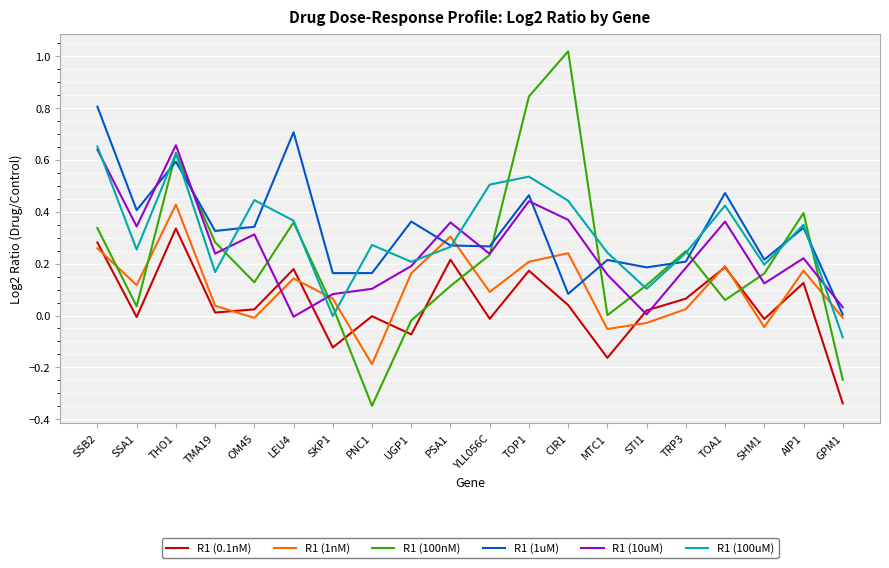

Which category has the highest value in the R1 (100nM) series?

CIR1